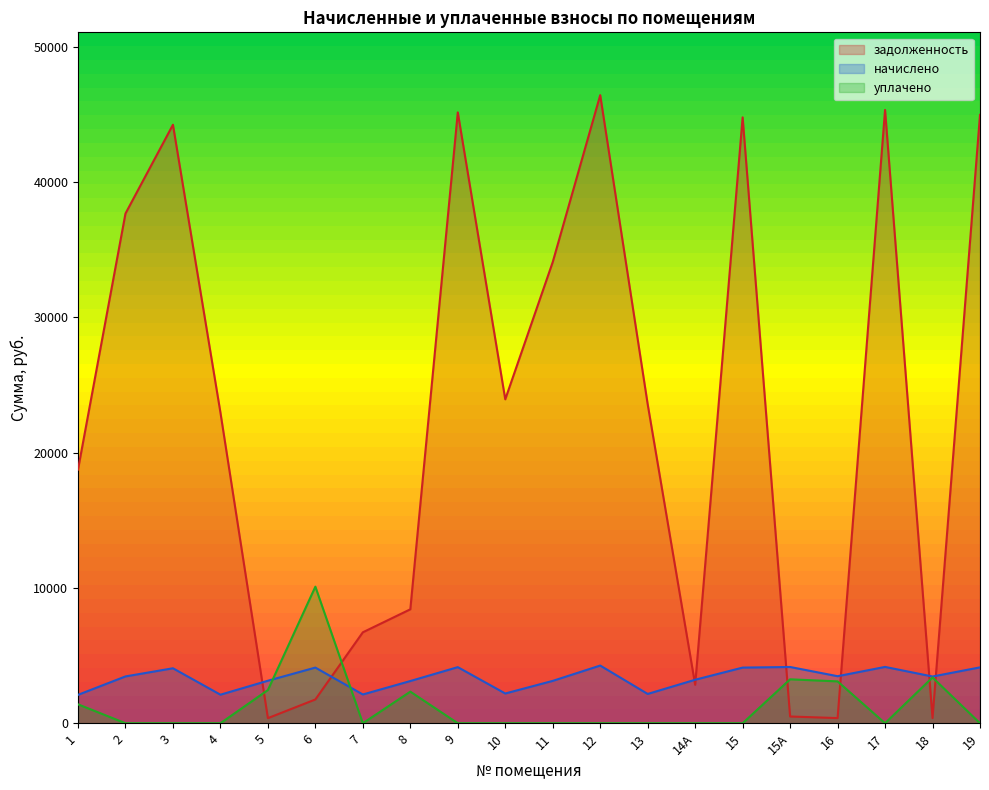

What is the sum of the начислено values at 2 and 7?

5585.6